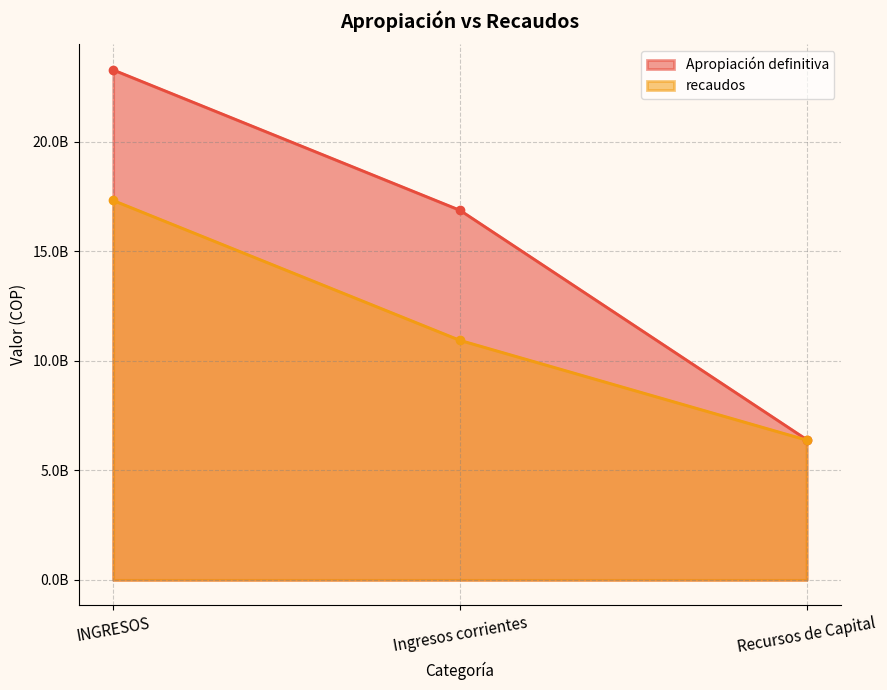

At INGRESOS, list the series in order from smallest to largest.

recaudos, Apropiación definitiva